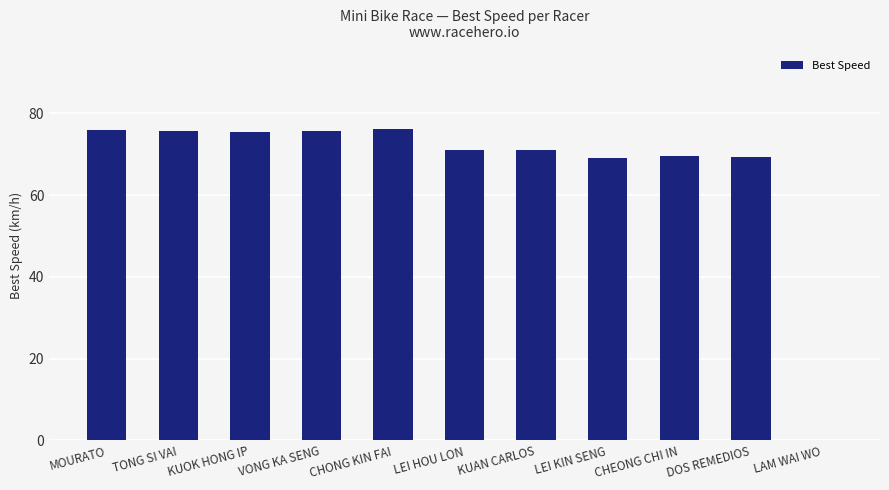

Approximately how many times larger is the value at MOURATO compared to DOS REMEDIOS?

1.1